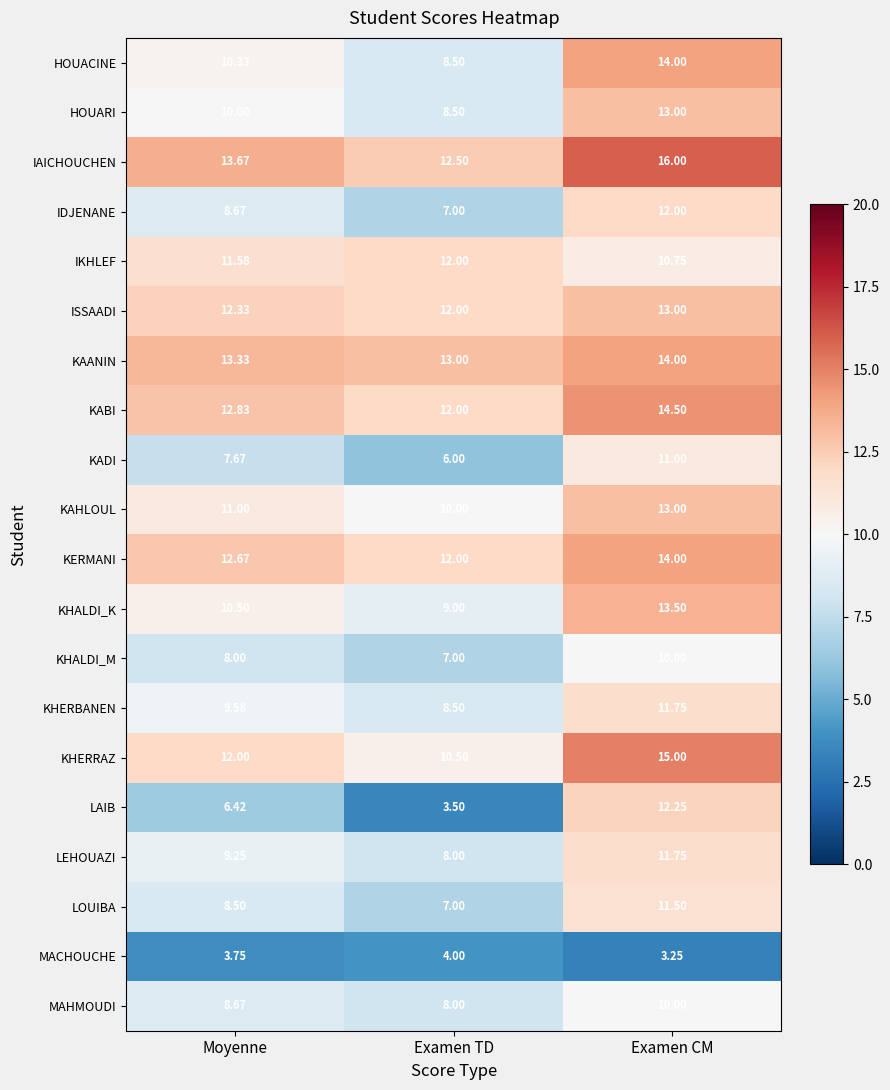

Between Examen TD and Examen CM, which series saw the biggest shift?

LAIB